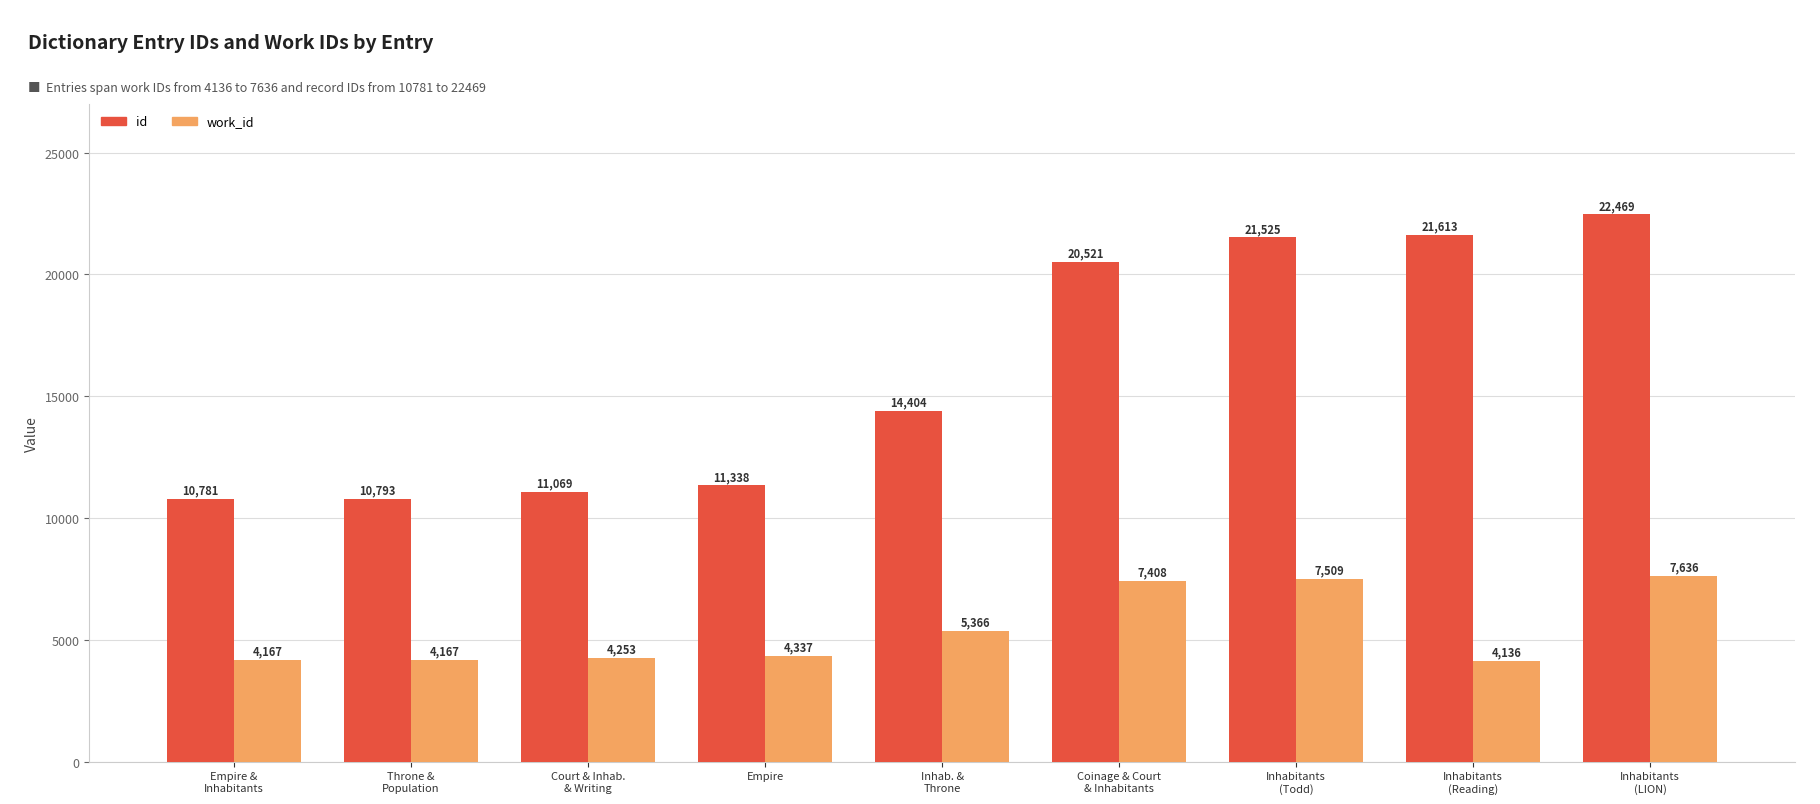

How many values in the work_id series are below 4337?

4